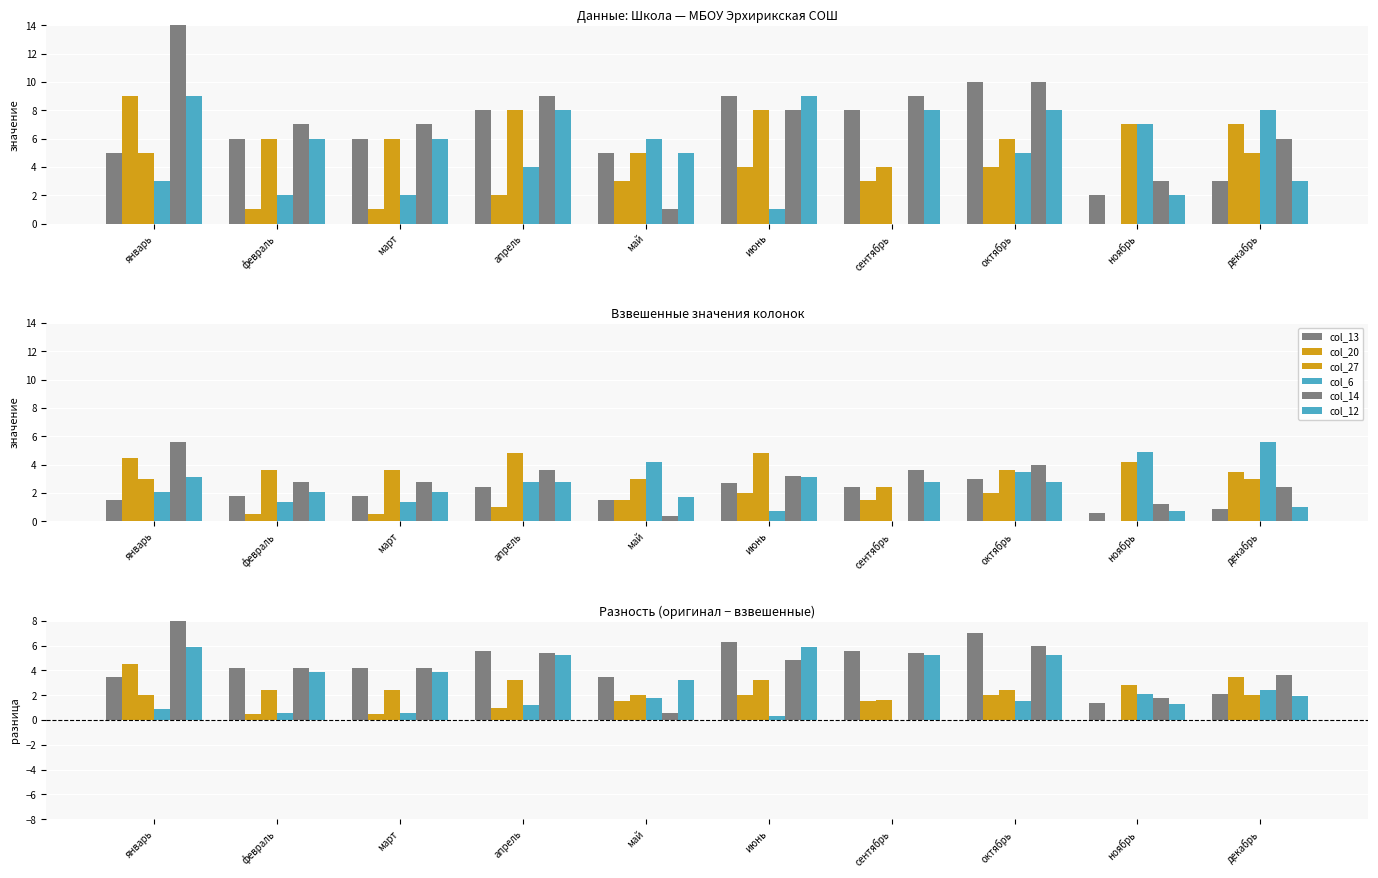

True or false: col_14 has a value of 2.3 at декабрь.

False